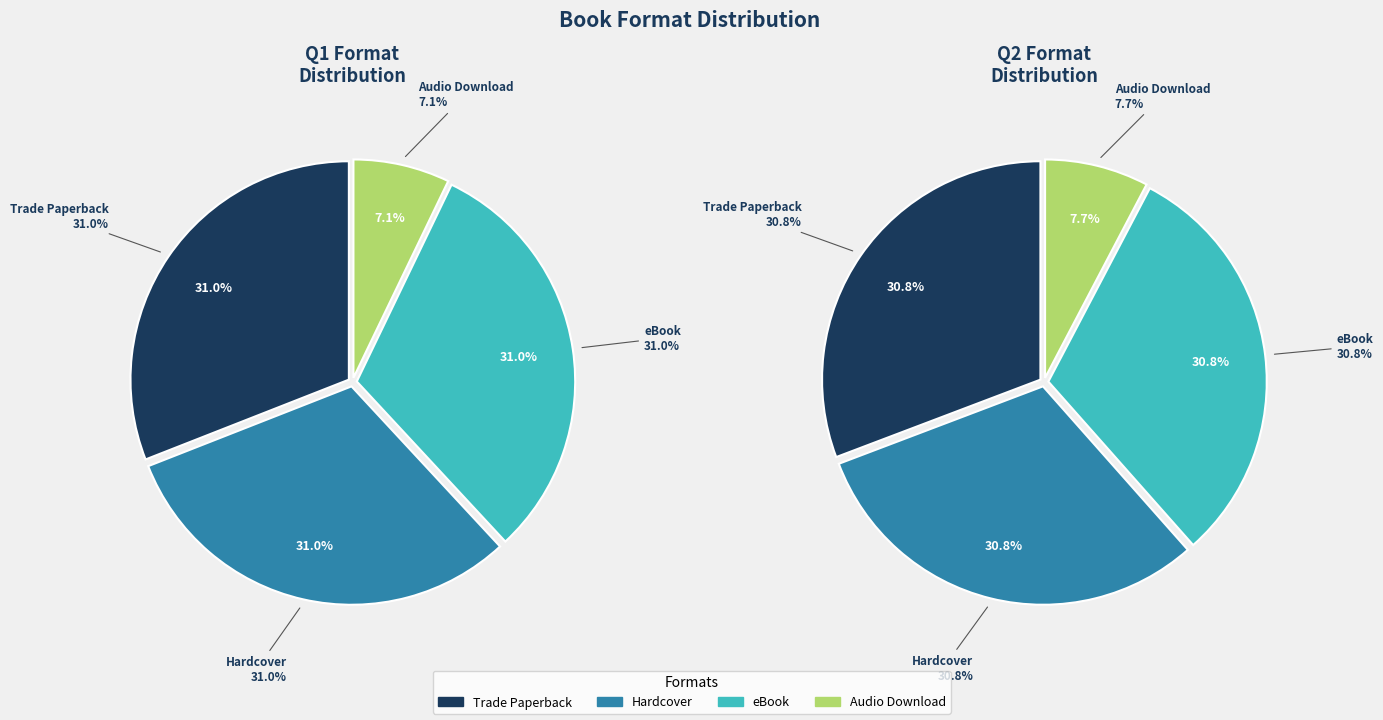

What percentage is the Trade Paperback slice, to the nearest percent?

31%